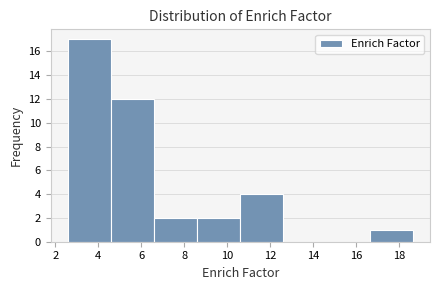

Reading left to right, transcribe this chart: for each bar, give the range it covers on the x-axis and its height. Neither the bar edges nor the heights are printed on the chart, so give them approximately, as read against the axes.

2.6 to 4.6: 17
4.6 to 6.6: 12
6.6 to 8.6: 2
8.6 to 10.6: 2
10.6 to 12.6: 4
12.6 to 14.6: 0
14.6 to 16.6: 0
16.6 to 18.6: 1